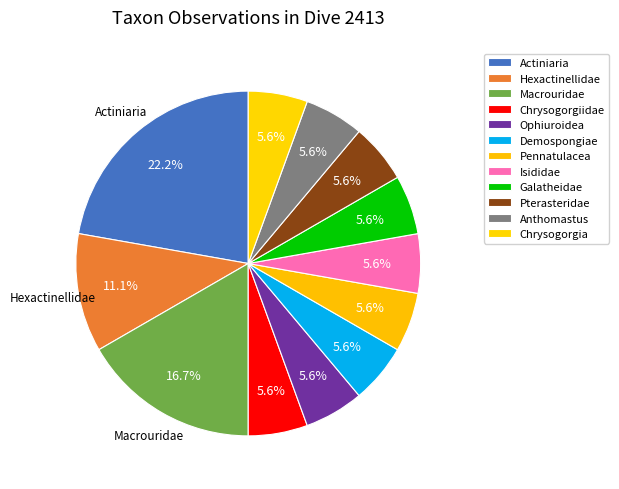

Is there a majority slice in this chart?

No